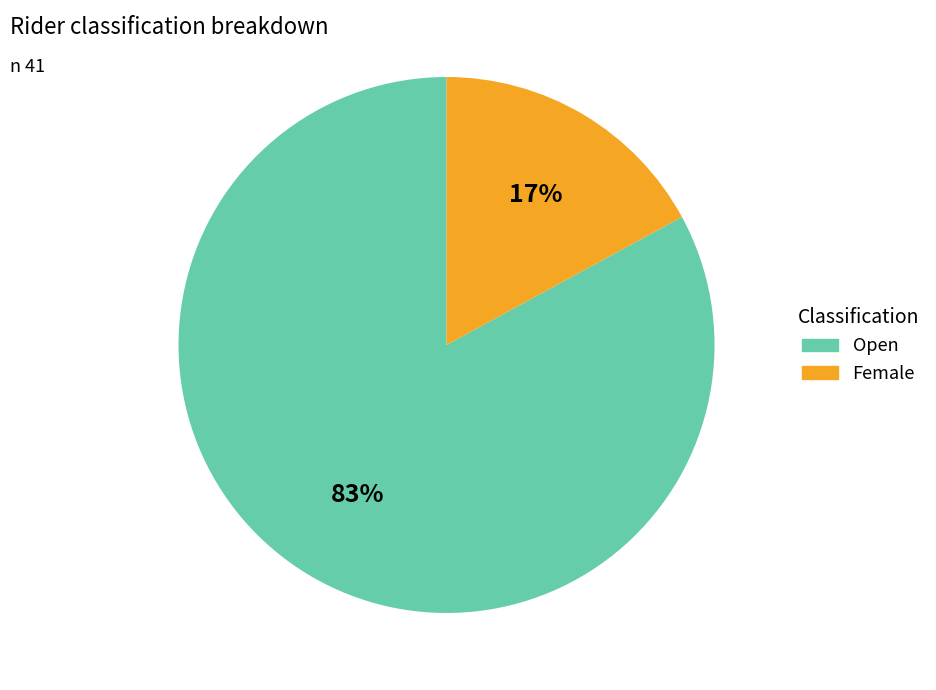

Is there a majority slice in this chart?

Yes